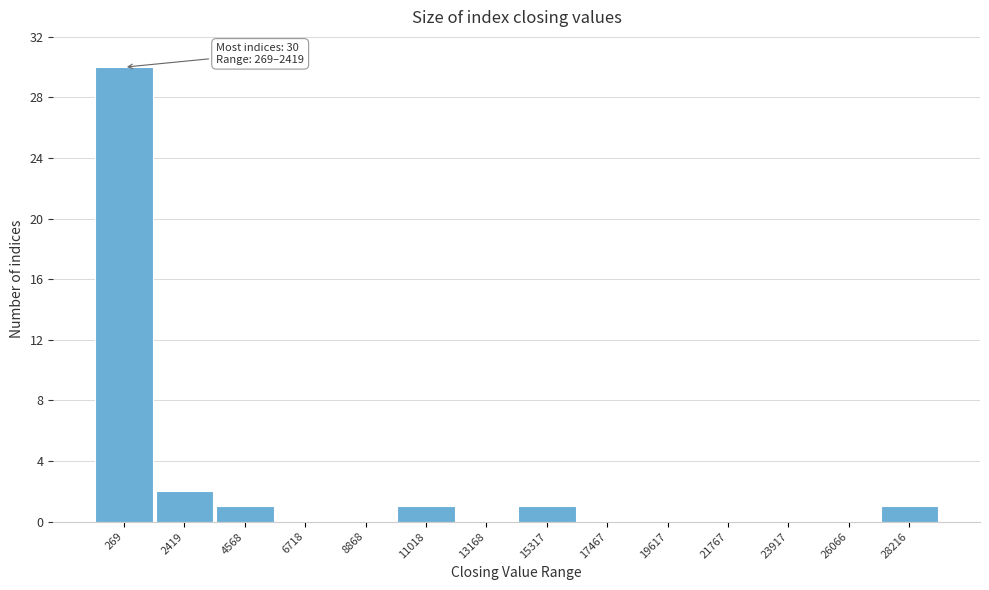

Reading left to right, what are all the values shown in this chart?

269=30	2419=2	4568=1	6718=0	8868=0	11018=1	13168=0	15317=1	17467=0	19617=0	21767=0	23917=0	26066=0	28216=1